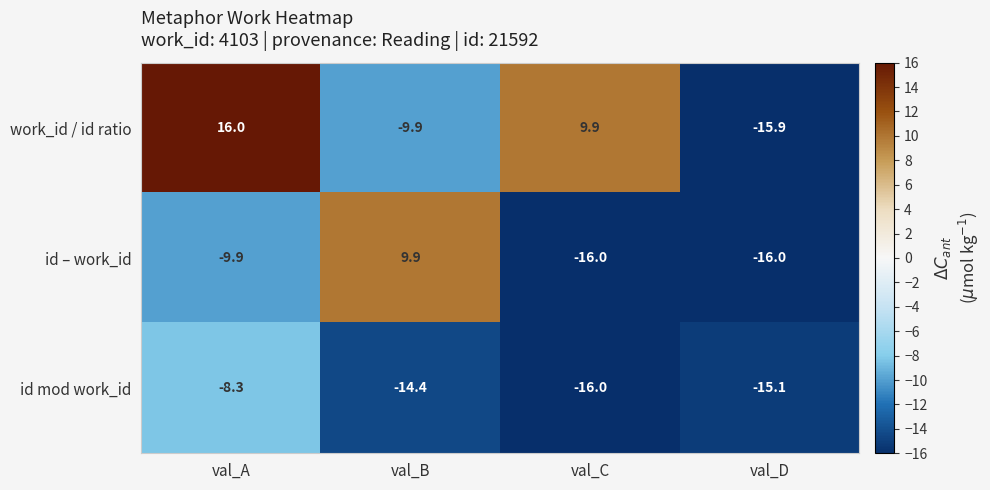

Reading left to right, transcribe all the data shown in this chart.

work_id / id ratio: val_A=16.0	val_B=-9.9	val_C=9.9	val_D=-15.9
id – work_id: val_A=-9.9	val_B=9.9	val_C=-16.0	val_D=-16.0
id mod work_id: val_A=-8.3	val_B=-14.4	val_C=-16.0	val_D=-15.1